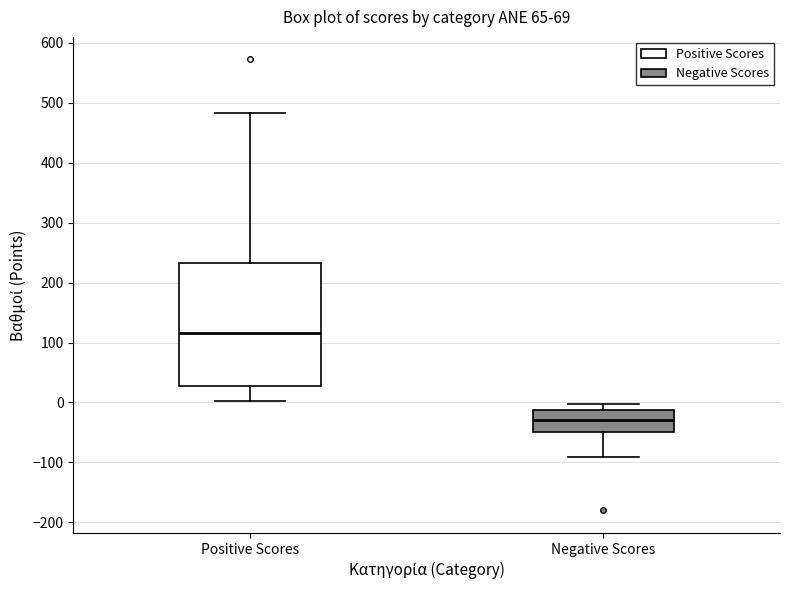

Where does the lower whisker of the box for Negative Scores end on the y-axis? The values are not printed on the chart, so give them approximately, as read against the axis.

-90